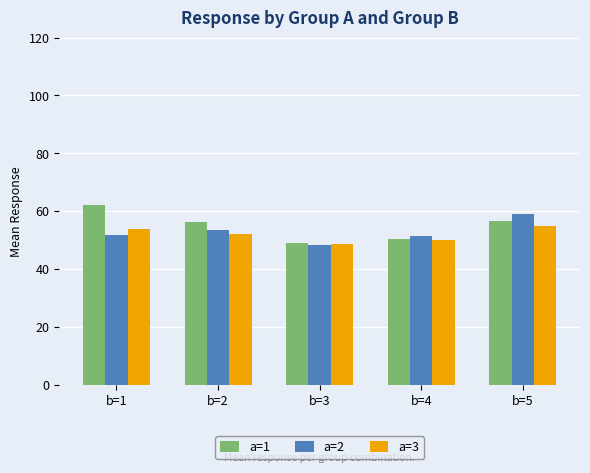

At how many categories does at least one series exceed 57?

2